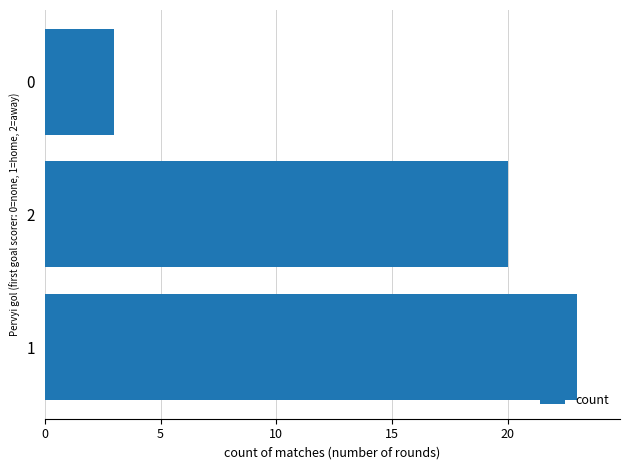

How many data points are less than 20?

1